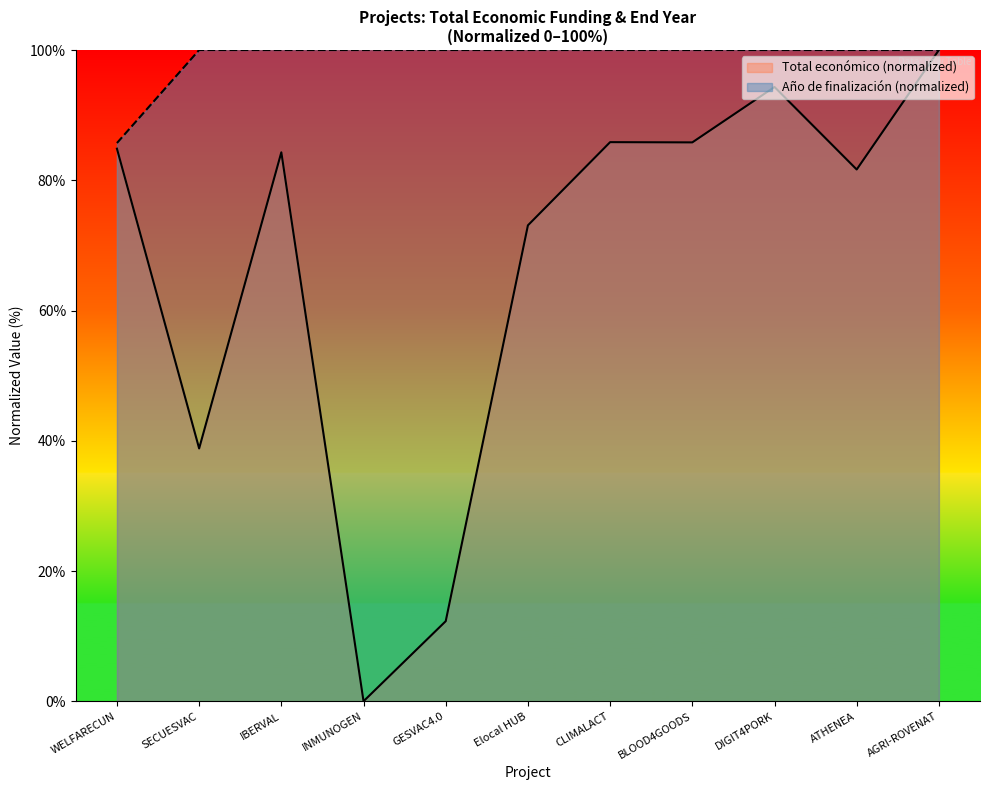

Reading left to right, what are all the values shown in this chart?

Total económico: WELFARECUN=84.8	SECUESVAC=38.8	IBERVAL=84.3	INMUNOGEN=0.0	GESVAC4.0=12.3	Elocal HUB=73.1	CLIMALACT=85.9	BLOOD4GOODS=85.8	DIGIT4PORK=94.3	ATHENEA=81.7	AGRI-ROVENAT=100.0
Año de finalización: WELFARECUN=85.7	SECUESVAC=100.0	IBERVAL=100.0	INMUNOGEN=100.0	GESVAC4.0=100.0	Elocal HUB=100.0	CLIMALACT=100.0	BLOOD4GOODS=100.0	DIGIT4PORK=100.0	ATHENEA=100.0	AGRI-ROVENAT=100.0